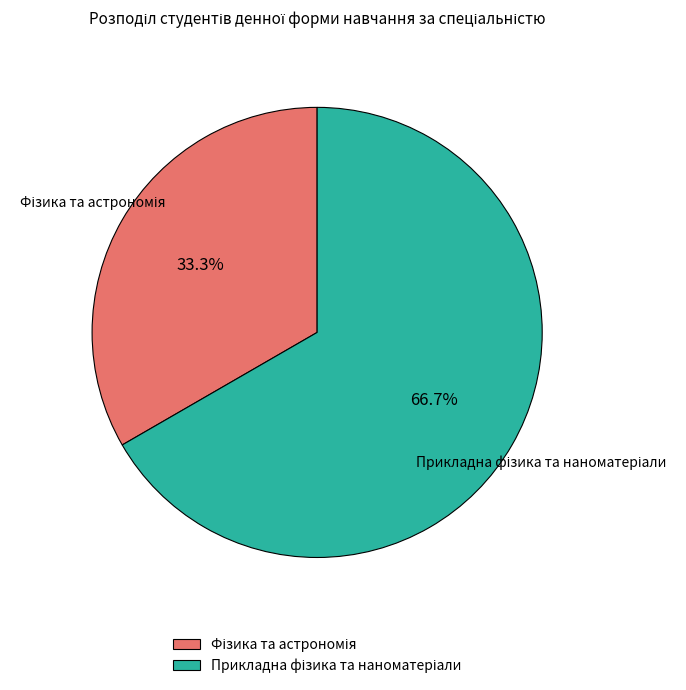

Is there any slice that represents more than half of the pie?

Yes